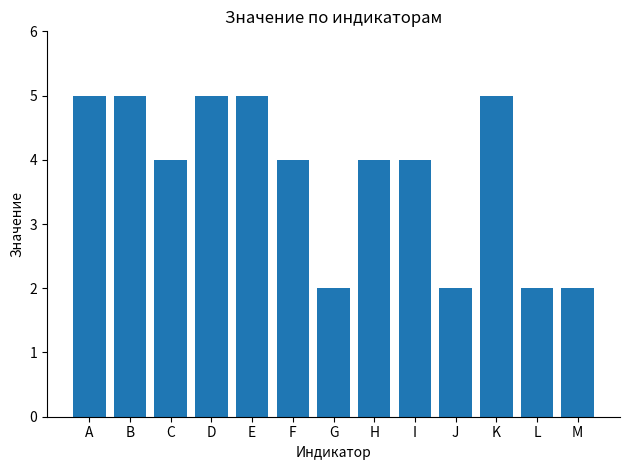

The chart shows a value of 4 at H. True or false?

True